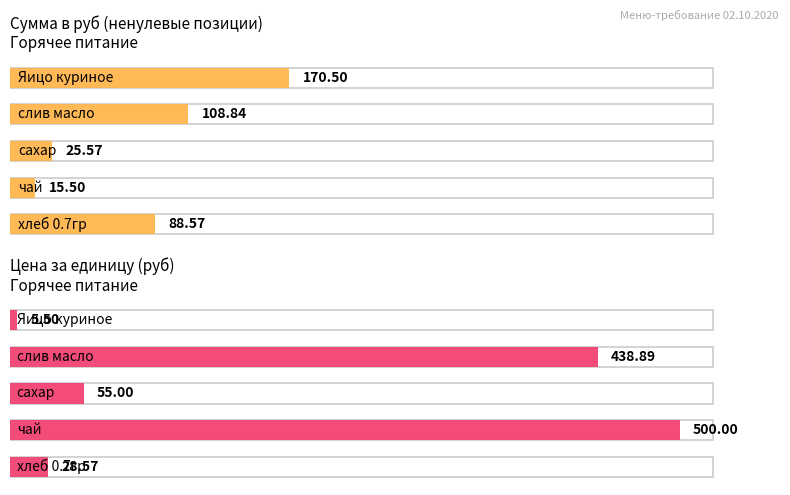

What is the highest value of the Цена series?

500.0